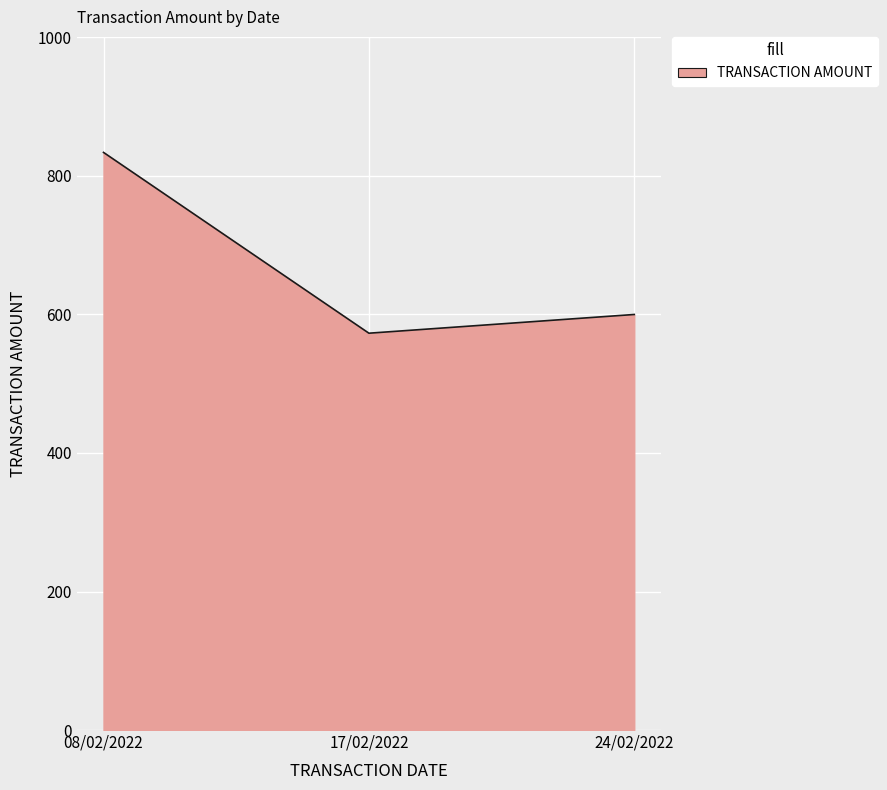

What is the sum of all values?

2007.0